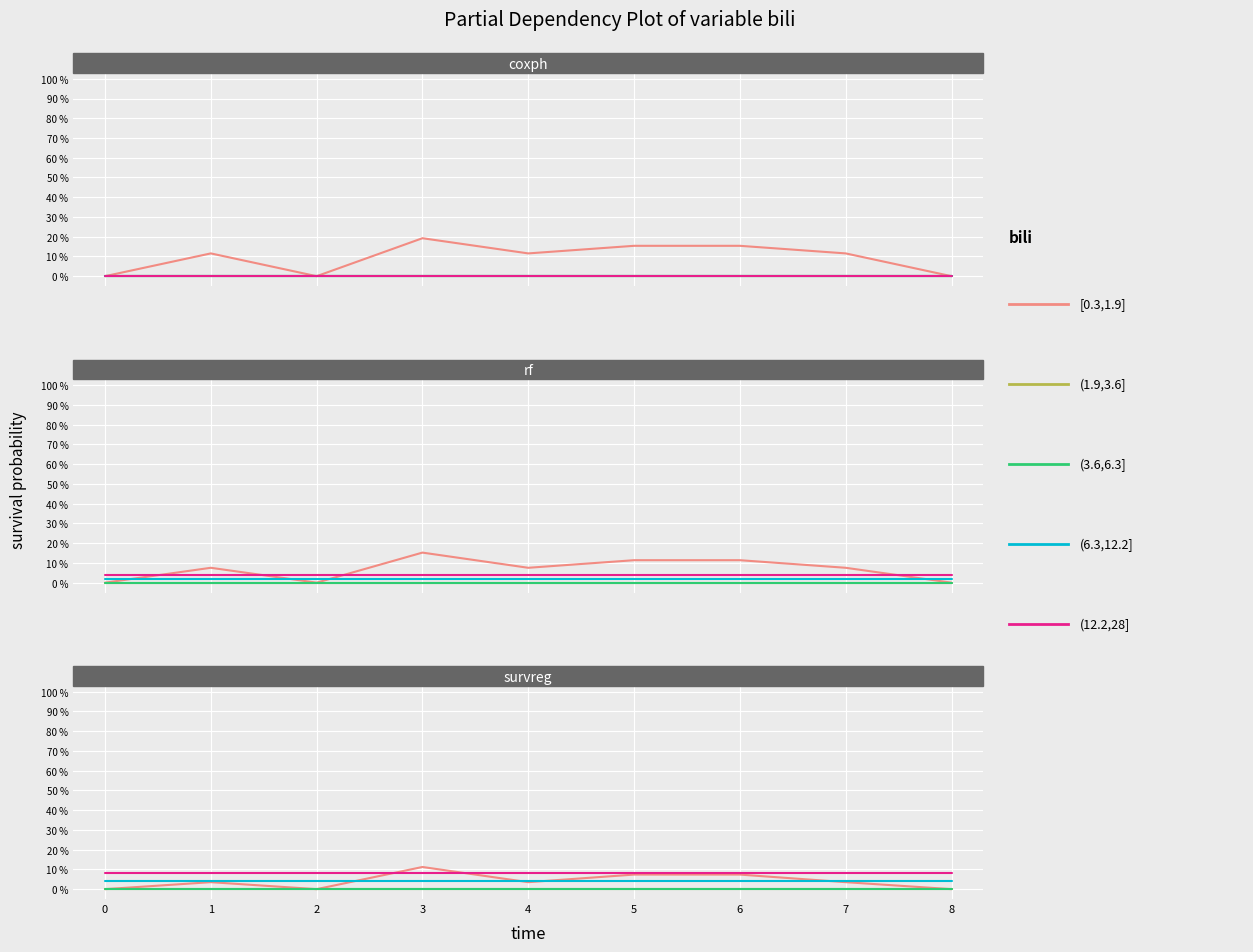

Count the number of data series in this chart.

5